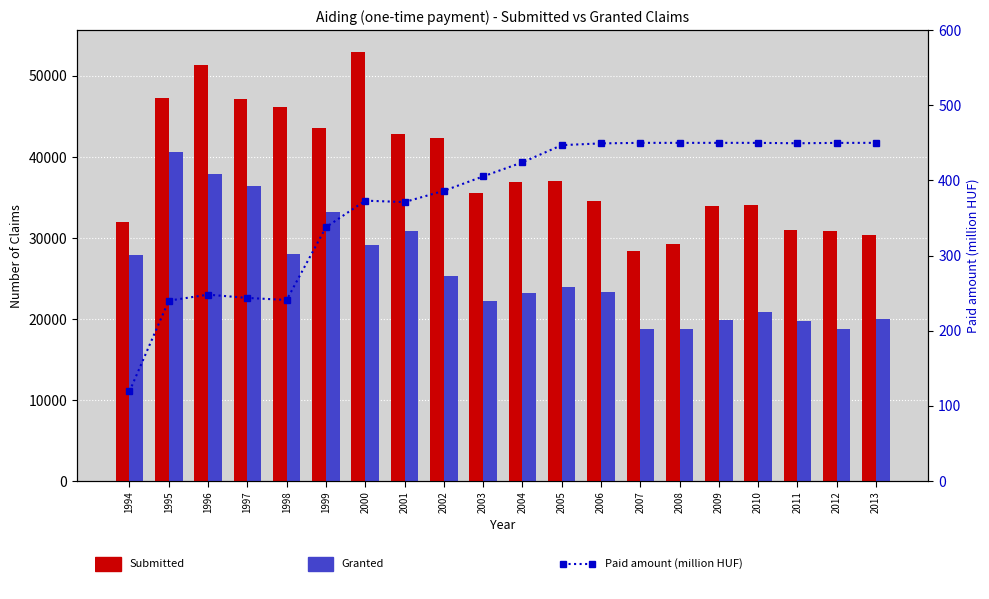

What is the value of the Granted bar at the 16th from the left?

19875.0